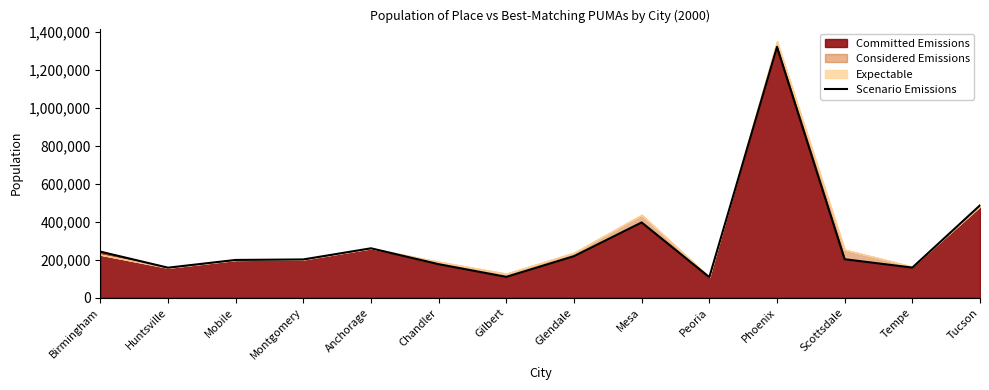

What is the smallest value displayed?

108364